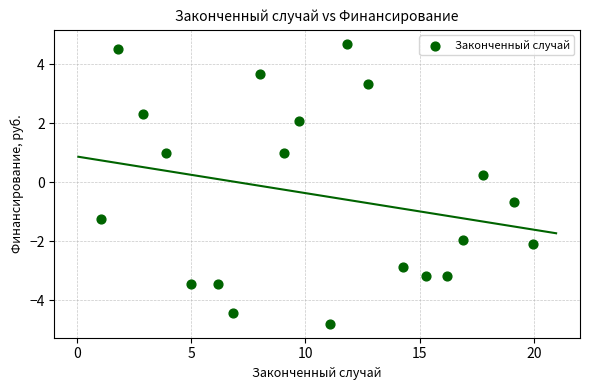

What is the range of Y values (max minus min)?

9.5